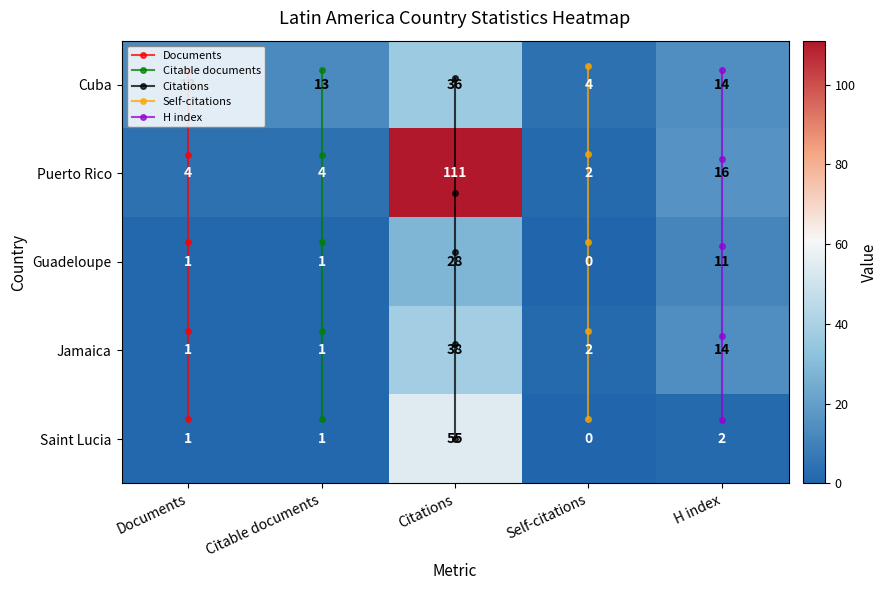

What is the sum of all Puerto Rico values?

137.0